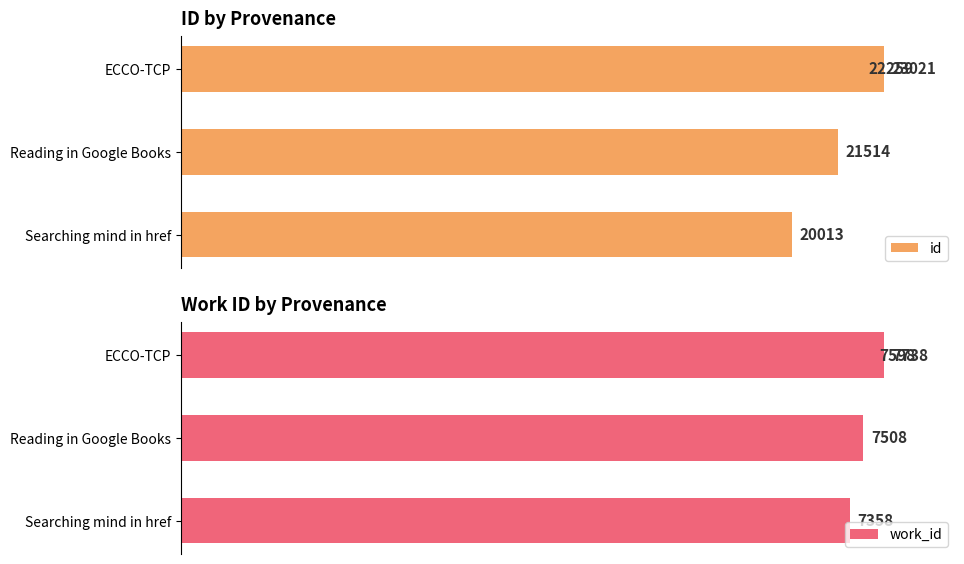

Reading left to right, what are all the values shown in this chart?

id: 0=20013	1=21514	2=22259	3=23021
work_id: 0=7358	1=7508	2=7598	3=7738